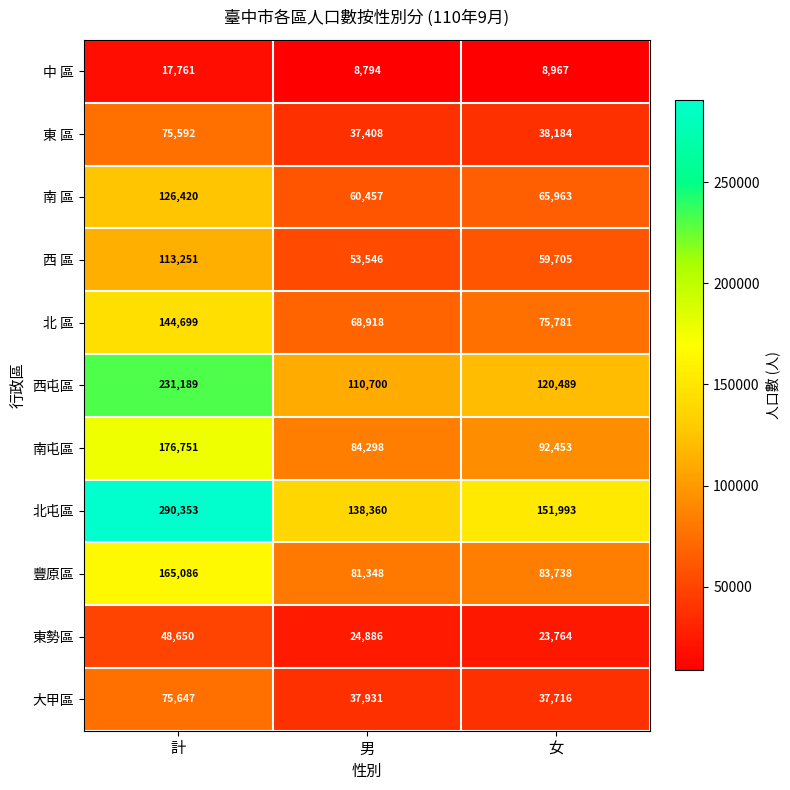

True or false: 南屯區 has a value of 133504 at 女.

False